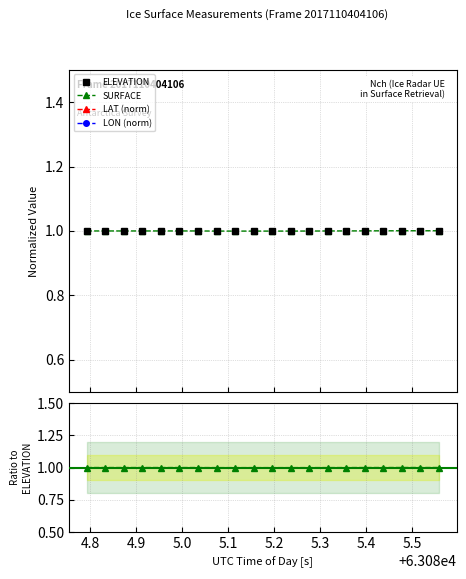

What is the maximum value for SURFACE?

1.0